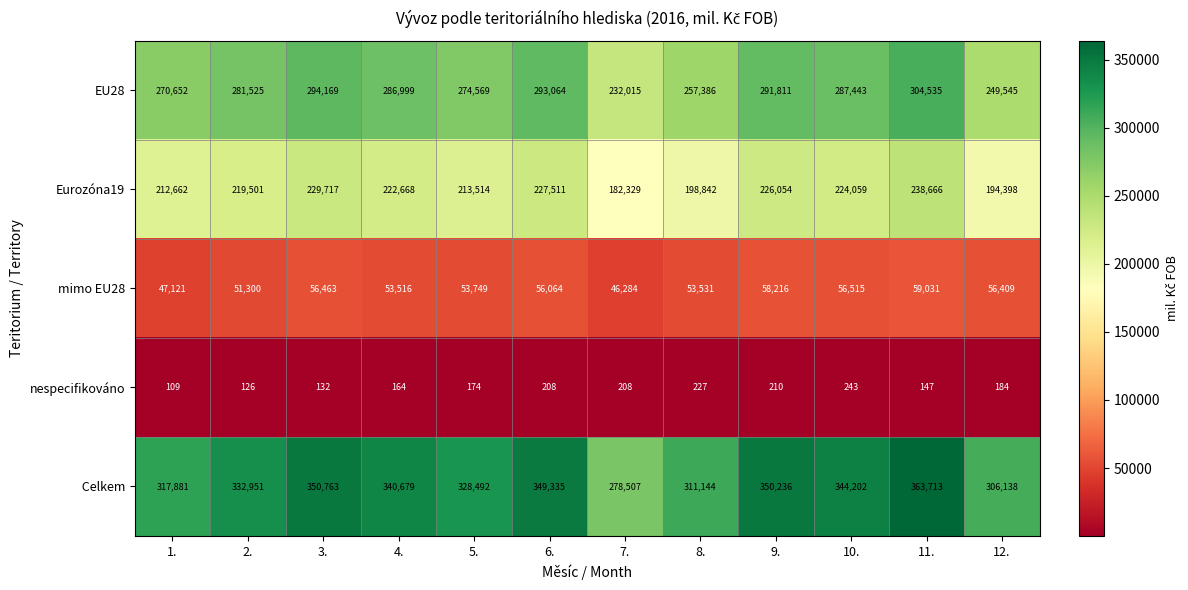

True or false: EU28 has a value of 281525 at 2..

True